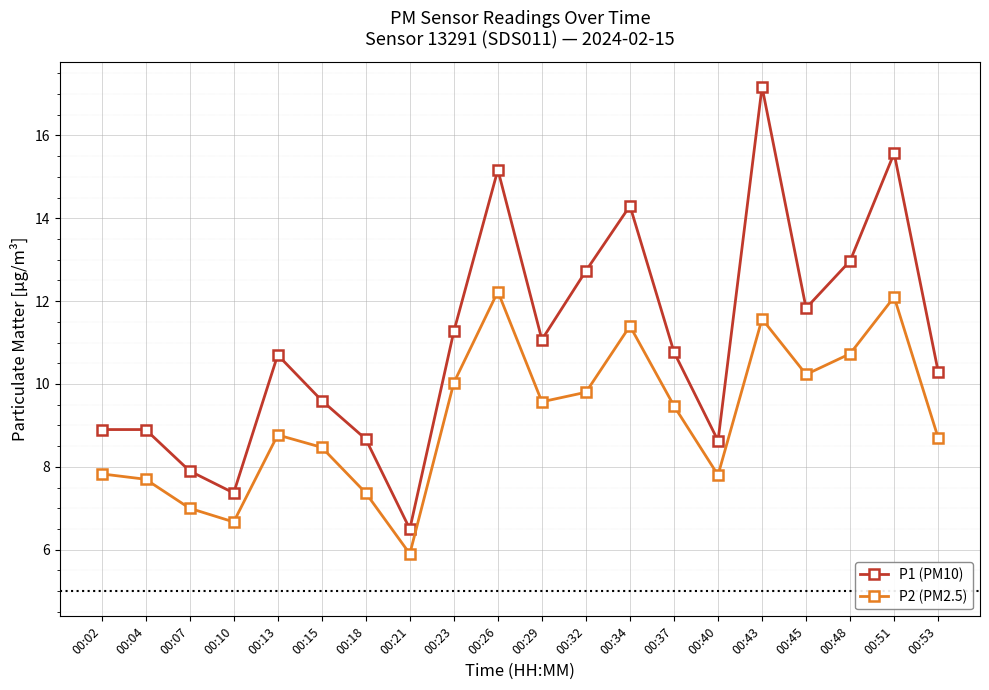

At which category is the sum across all series the highest?

00:43